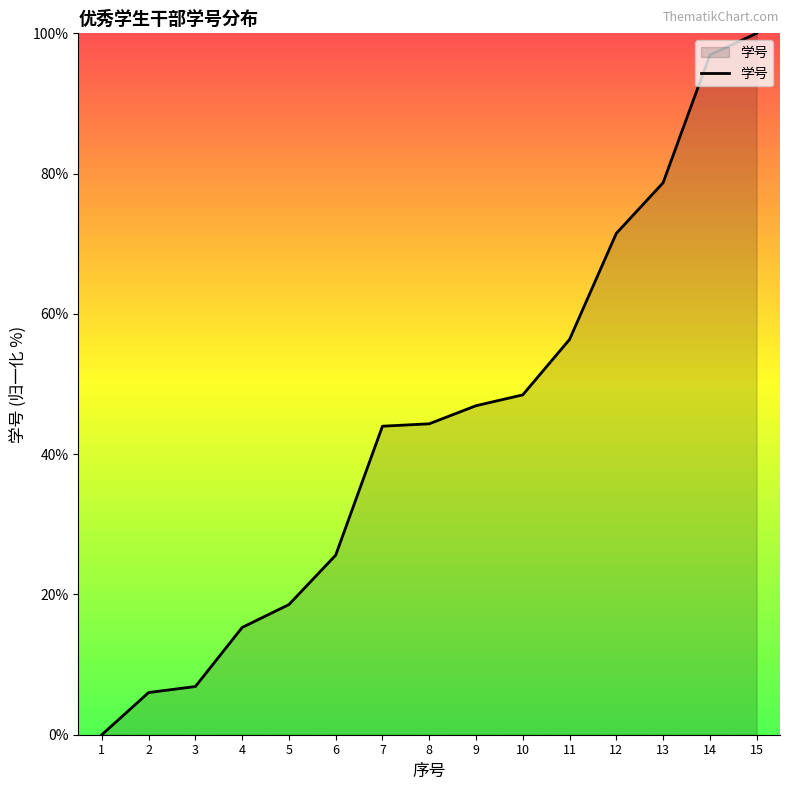

Which has a higher value, 13 or 14?

14